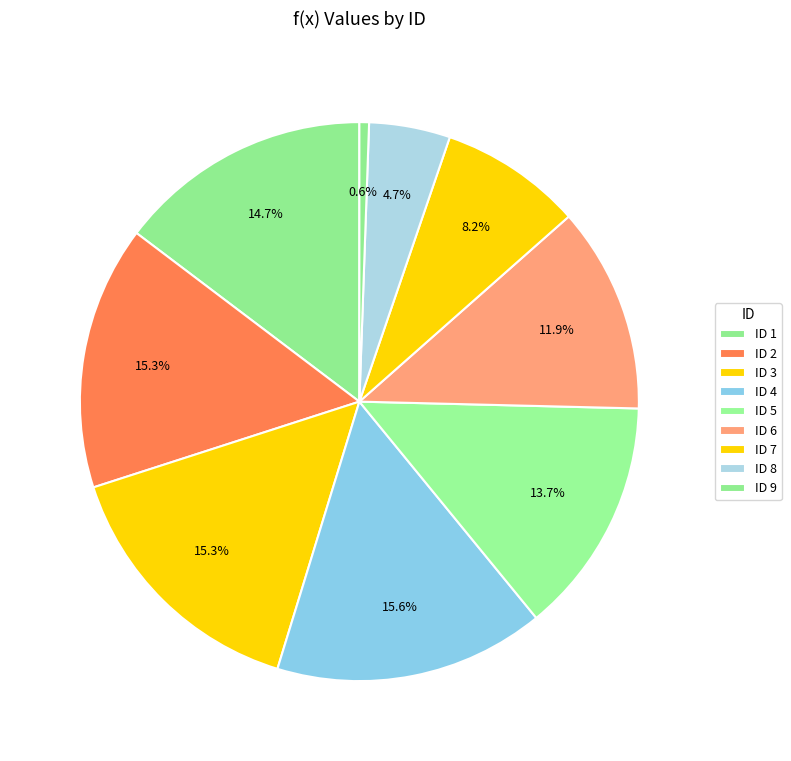

Count the number of slices in the pie.

9